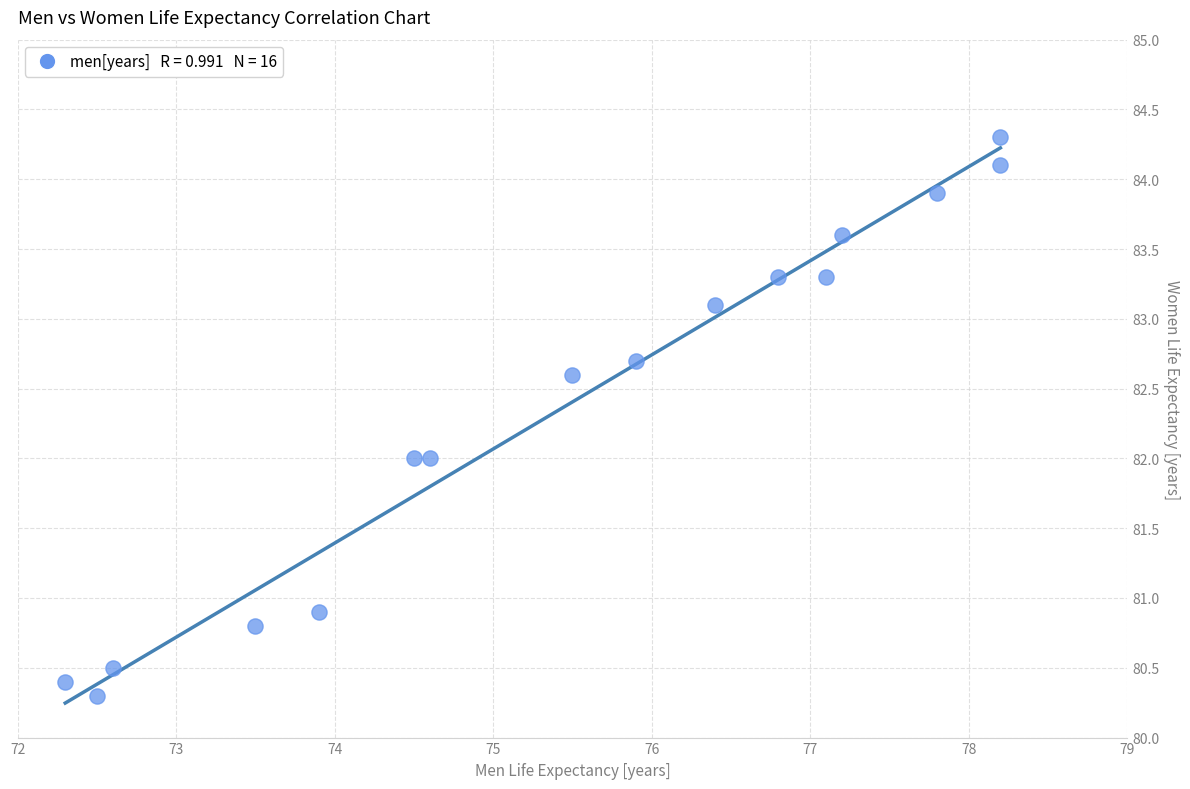

What is the range of Y values (max minus min)?

4.0